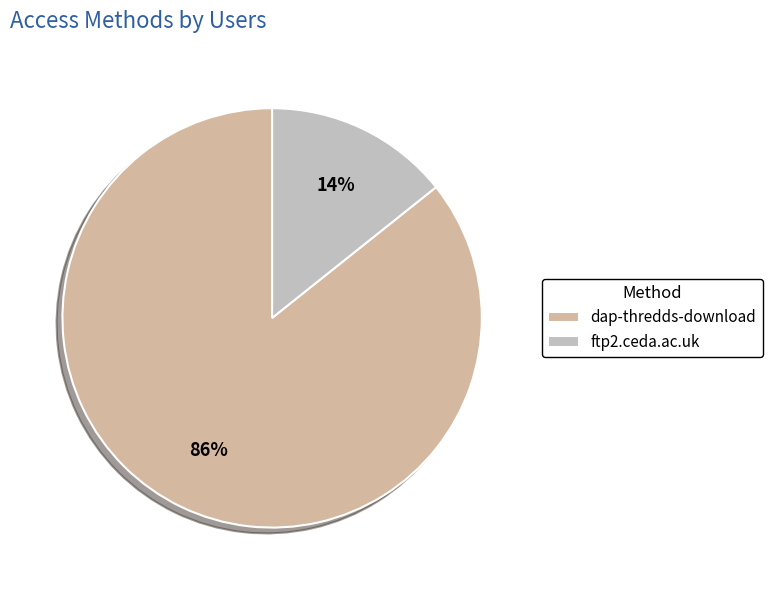

Does any single category account for the majority?

Yes